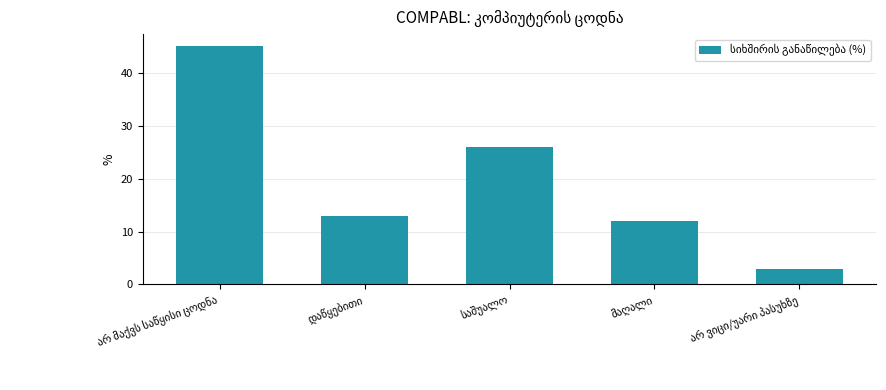

What is the difference between the maximum and minimum values?

42